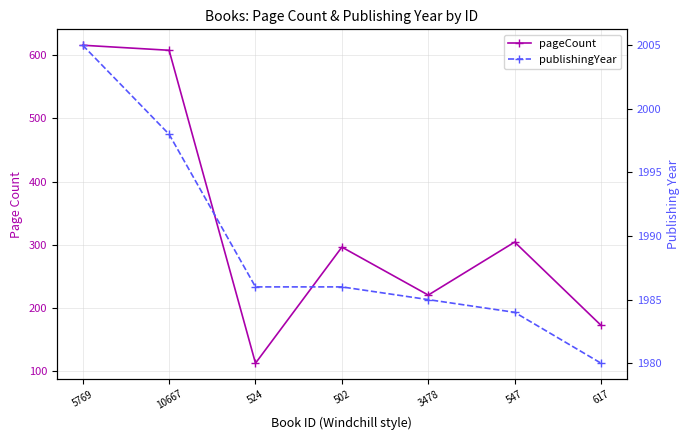

True or false: pageCount has a value of 296 at 502.

True